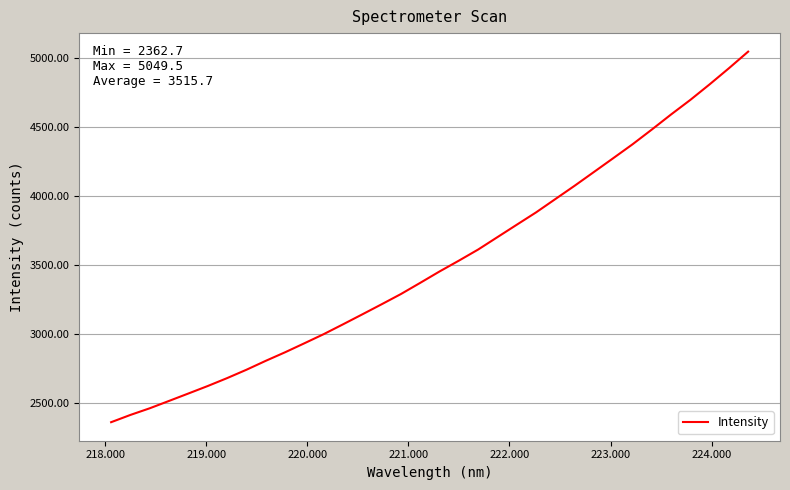

What is the minimum value shown in the chart?

2362.7